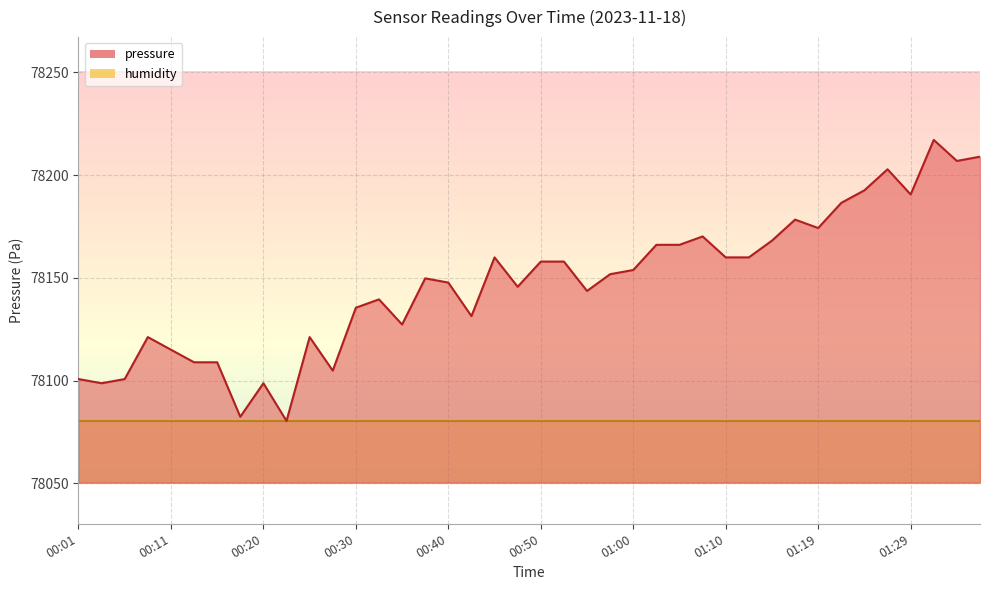

What is the label of the 32nd point from the left?

01:17